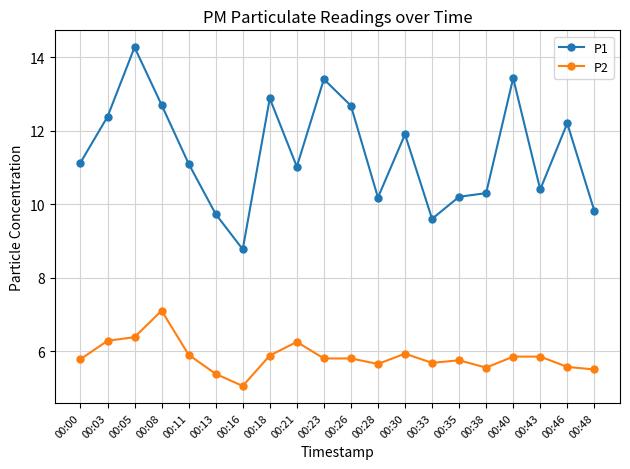

Which category has the highest value in the P2 series?

00:08